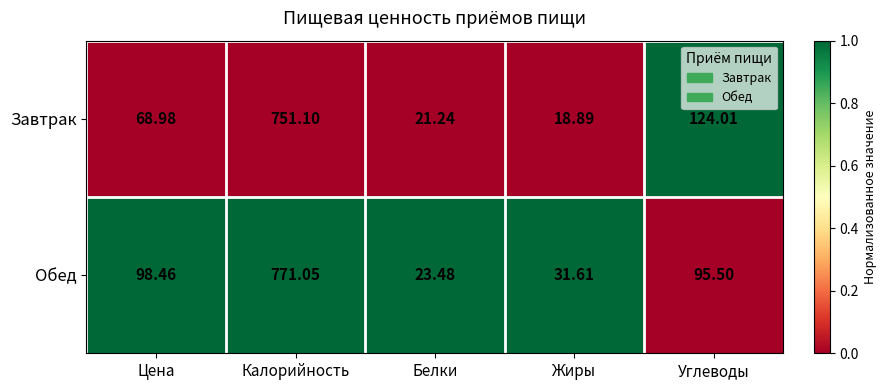

At Белки, list the series in order from smallest to largest.

Завтрак, Обед